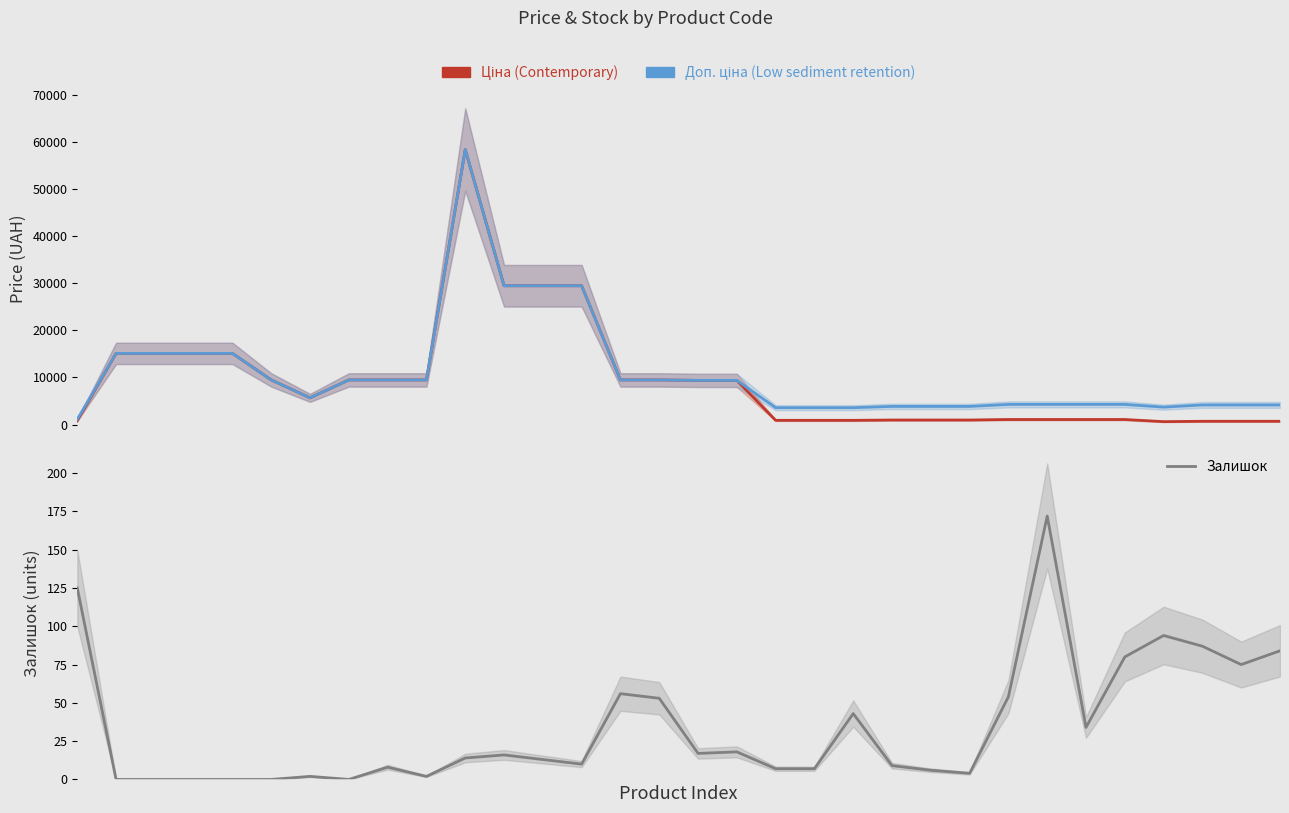

At which label is Ціна closest to 29521?

11